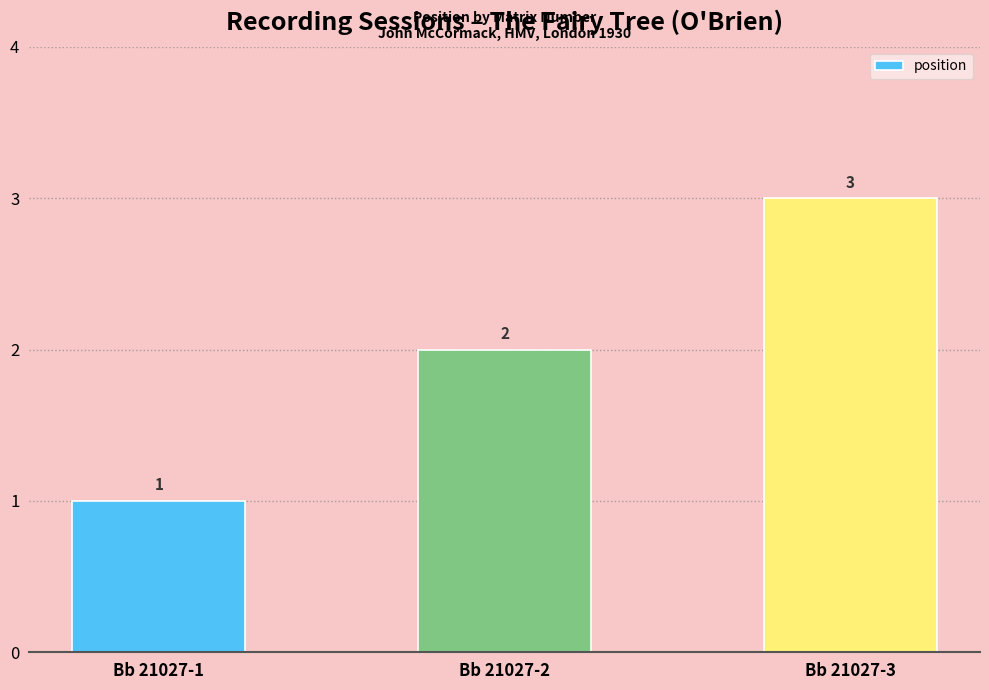

What is the approximate value at Bb 21027-3?

3